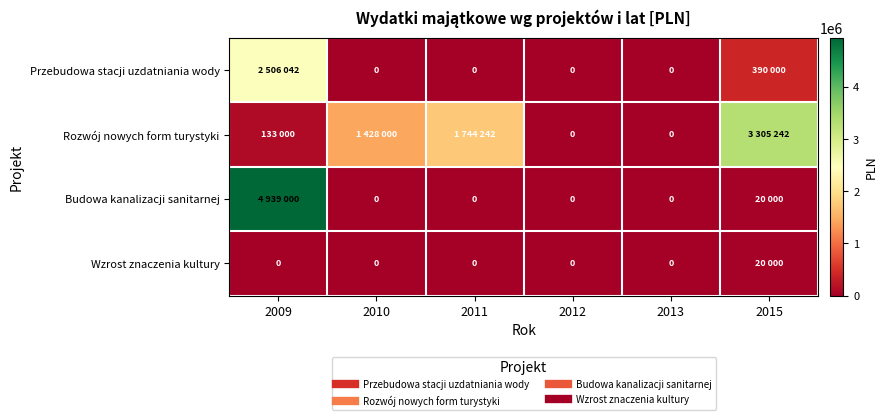

What is the maximum value for Przebudowa stacji uzdatniania wody?

2506042